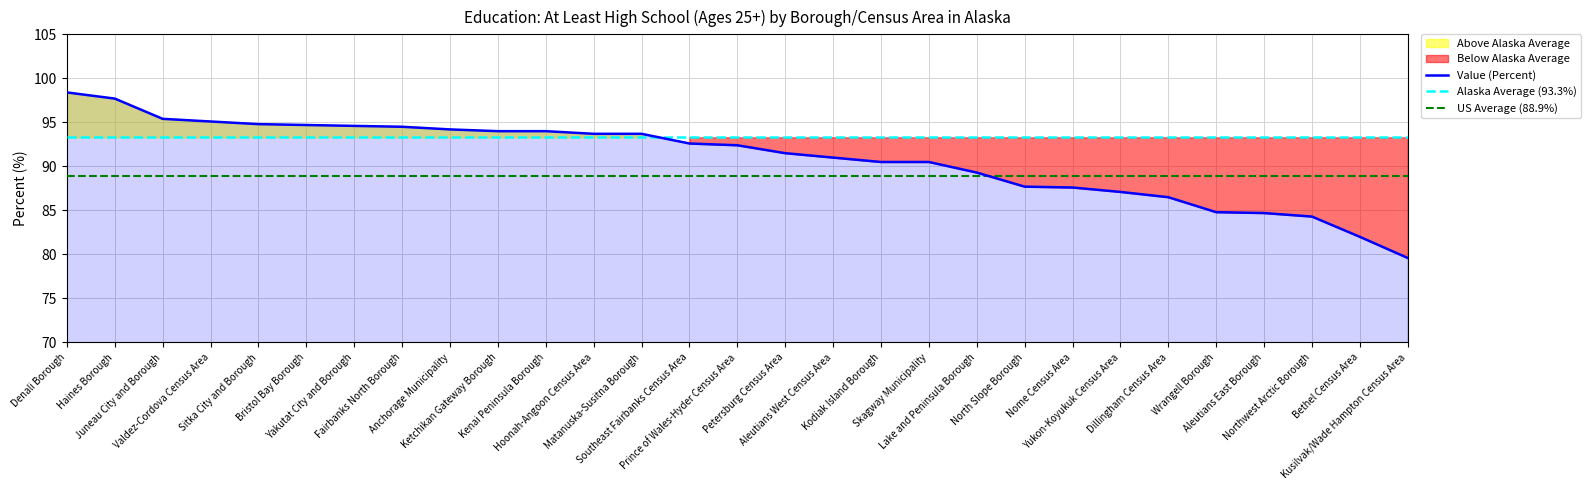

Reading left to right, transcribe all the data shown in this chart.

Value (Percent): Denali Borough=98.4	Haines Borough=97.7	Juneau City and Borough=95.4	Valdez-Cordova Census Area=95.1	Sitka City and Borough=94.8	Bristol Bay Borough=94.7	Yakutat City and Borough=94.6	Fairbanks North Borough=94.5	Anchorage Municipality=94.2	Ketchikan Gateway Borough=94.0	Kenai Peninsula Borough=94.0	Hoonah-Angoon Census Area=93.7	Matanuska-Susitna Borough=93.7	Southeast Fairbanks Census Area=92.6	Prince of Wales-Hyder Census Area=92.4	Petersburg Census Area=91.5	Aleutians West Census Area=91.0	Kodiak Island Borough=90.5	Skagway Municipality=90.5	Lake and Peninsula Borough=89.3	North Slope Borough=87.7	Nome Census Area=87.6	Yukon-Koyukuk Census Area=87.1	Dillingham Census Area=86.5	Wrangell Borough=84.8	Aleutians East Borough=84.7	Northwest Arctic Borough=84.3	Bethel Census Area=82.0	Kusilvak/Wade Hampton Census Area=79.6
Alaska Average (93.3%): Denali Borough=93.3	Haines Borough=93.3	Juneau City and Borough=93.3	Valdez-Cordova Census Area=93.3	Sitka City and Borough=93.3	Bristol Bay Borough=93.3	Yakutat City and Borough=93.3	Fairbanks North Borough=93.3	Anchorage Municipality=93.3	Ketchikan Gateway Borough=93.3	Kenai Peninsula Borough=93.3	Hoonah-Angoon Census Area=93.3	Matanuska-Susitna Borough=93.3	Southeast Fairbanks Census Area=93.3	Prince of Wales-Hyder Census Area=93.3	Petersburg Census Area=93.3	Aleutians West Census Area=93.3	Kodiak Island Borough=93.3	Skagway Municipality=93.3	Lake and Peninsula Borough=93.3	North Slope Borough=93.3	Nome Census Area=93.3	Yukon-Koyukuk Census Area=93.3	Dillingham Census Area=93.3	Wrangell Borough=93.3	Aleutians East Borough=93.3	Northwest Arctic Borough=93.3	Bethel Census Area=93.3	Kusilvak/Wade Hampton Census Area=93.3
US Average (88.9%): Denali Borough=88.9	Haines Borough=88.9	Juneau City and Borough=88.9	Valdez-Cordova Census Area=88.9	Sitka City and Borough=88.9	Bristol Bay Borough=88.9	Yakutat City and Borough=88.9	Fairbanks North Borough=88.9	Anchorage Municipality=88.9	Ketchikan Gateway Borough=88.9	Kenai Peninsula Borough=88.9	Hoonah-Angoon Census Area=88.9	Matanuska-Susitna Borough=88.9	Southeast Fairbanks Census Area=88.9	Prince of Wales-Hyder Census Area=88.9	Petersburg Census Area=88.9	Aleutians West Census Area=88.9	Kodiak Island Borough=88.9	Skagway Municipality=88.9	Lake and Peninsula Borough=88.9	North Slope Borough=88.9	Nome Census Area=88.9	Yukon-Koyukuk Census Area=88.9	Dillingham Census Area=88.9	Wrangell Borough=88.9	Aleutians East Borough=88.9	Northwest Arctic Borough=88.9	Bethel Census Area=88.9	Kusilvak/Wade Hampton Census Area=88.9